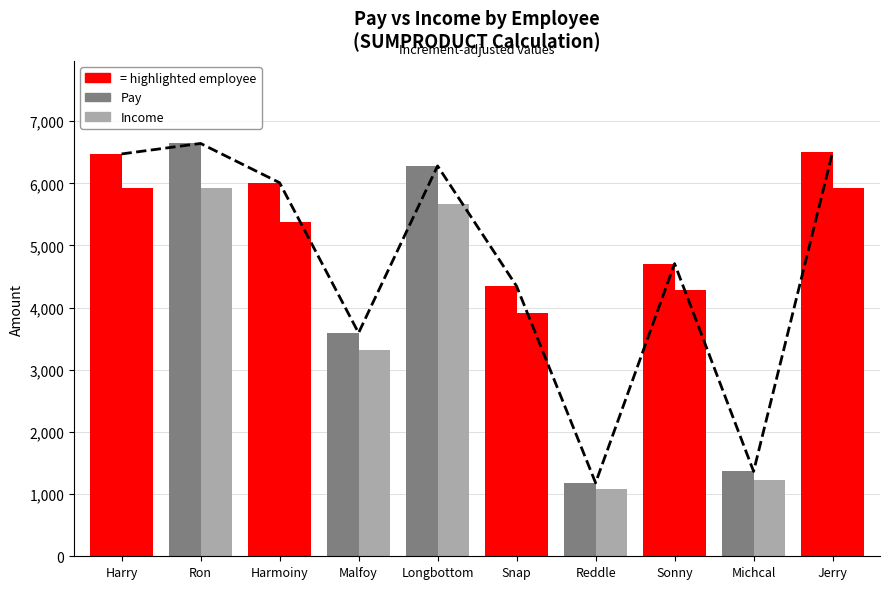

Which category has the highest value across all series?

Ron